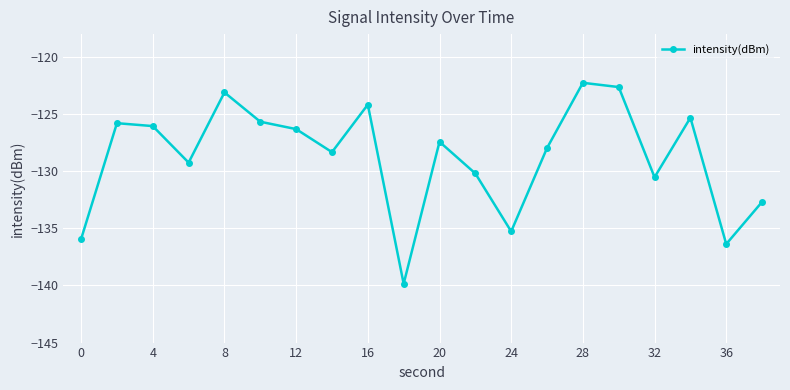

True or false: there are more than 1 points higher than both neighbors.

True